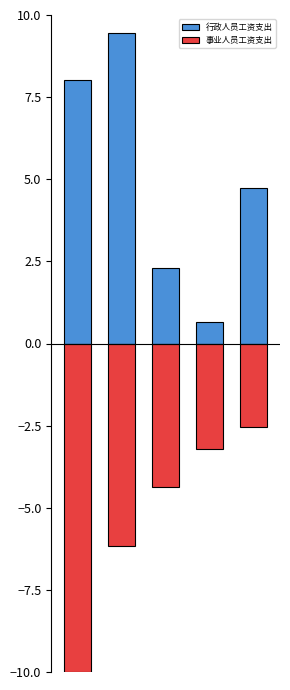

Which label corresponds to the largest value in the chart?

1